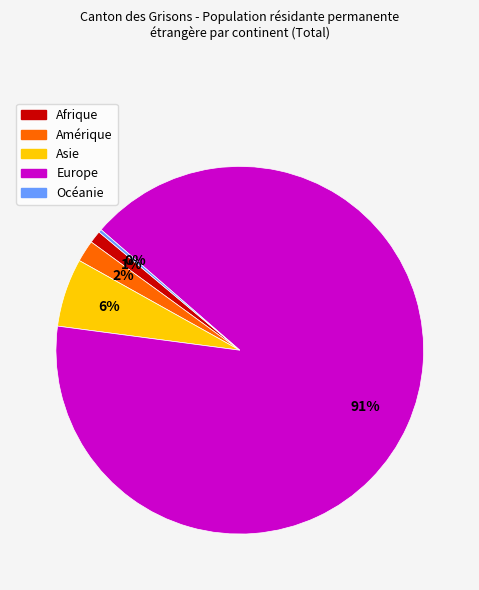

Which has a higher value, Europe or Asie?

Europe